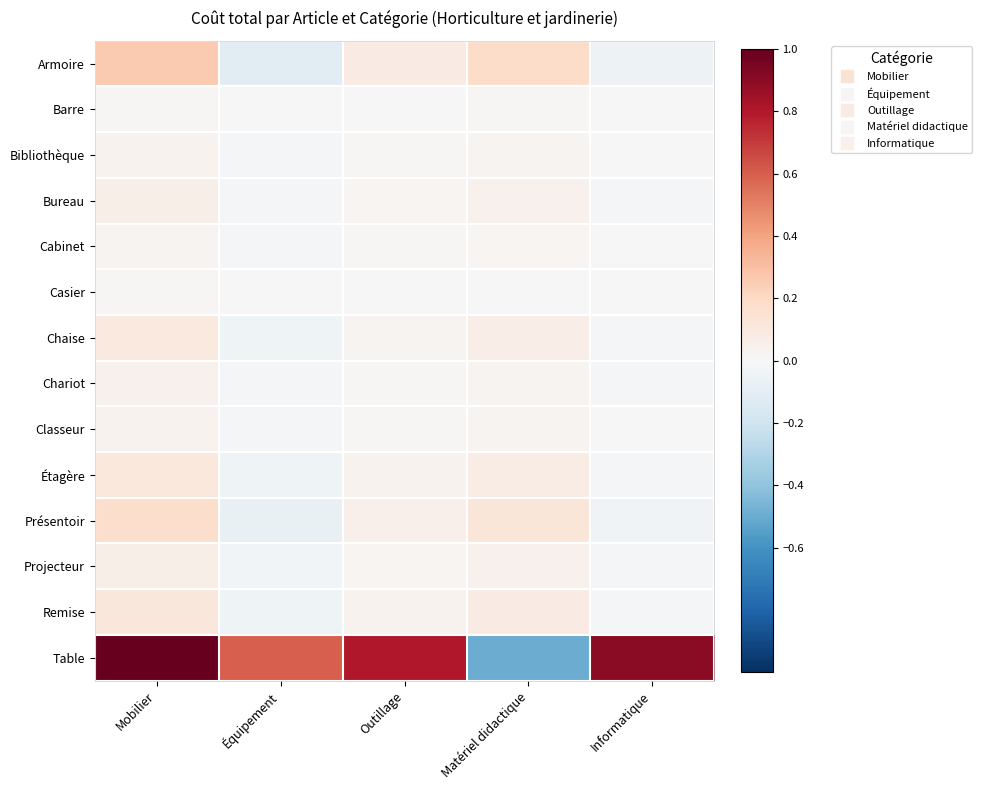

Rank the series by their maximum value, from highest to lowest.

Table, Armoire, Présentoir, Remise, Étagère, Chaise, Projecteur, Bureau, Chariot, Classeur, Bibliothèque, Cabinet, Barre, Casier